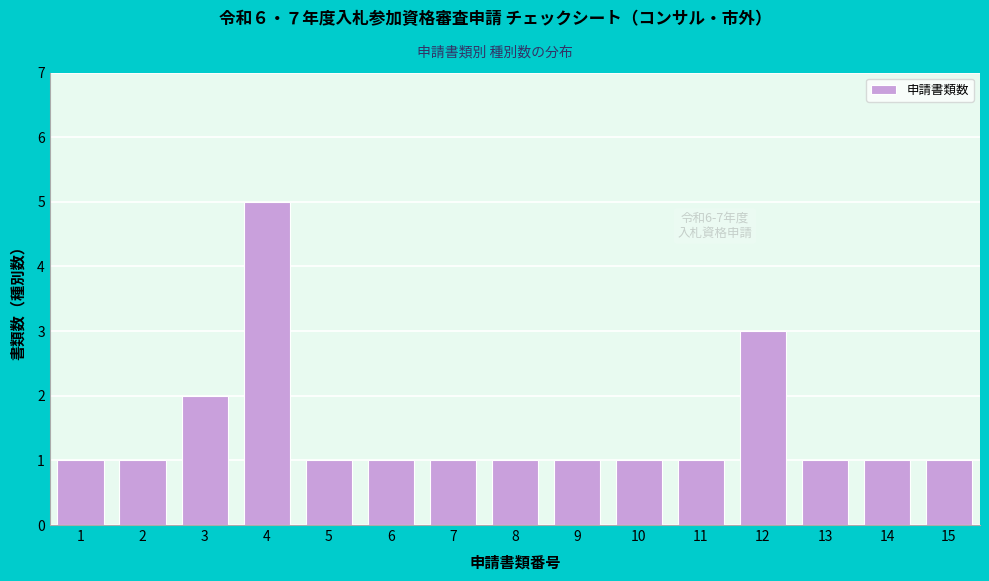

Reading left to right, extract all data points from this chart.

1=1	2=1	3=2	4=5	5=1	6=1	7=1	8=1	9=1	10=1	11=1	12=3	13=1	14=1	15=1